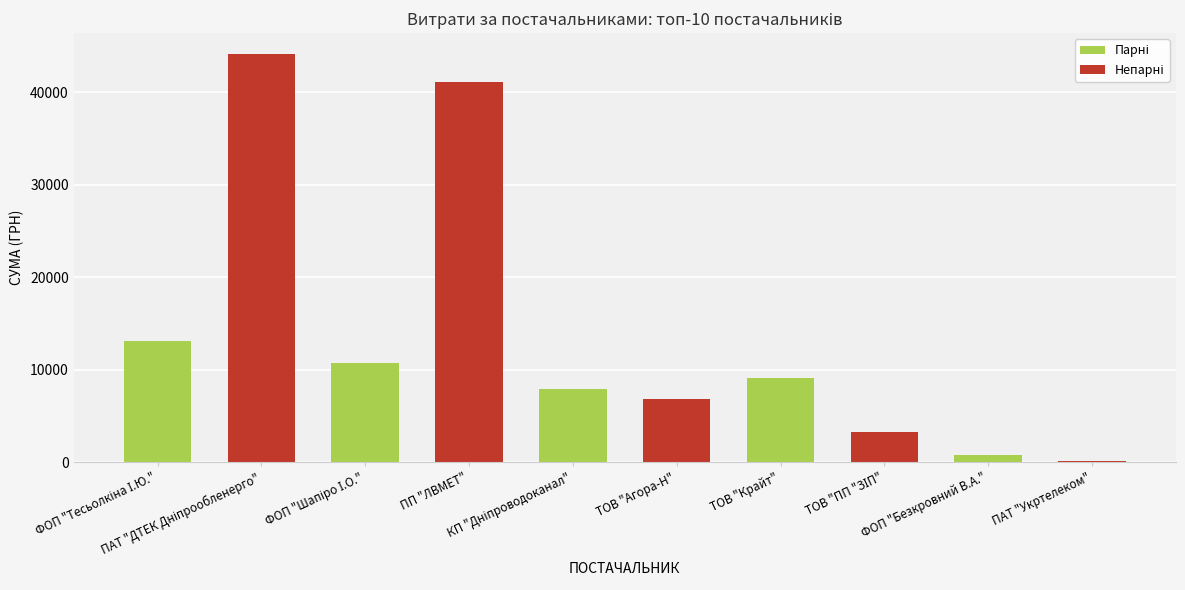

What is the sum of the values at ПАТ "Укртелеком" and ПП "ЛВМЕТ"?

41256.0